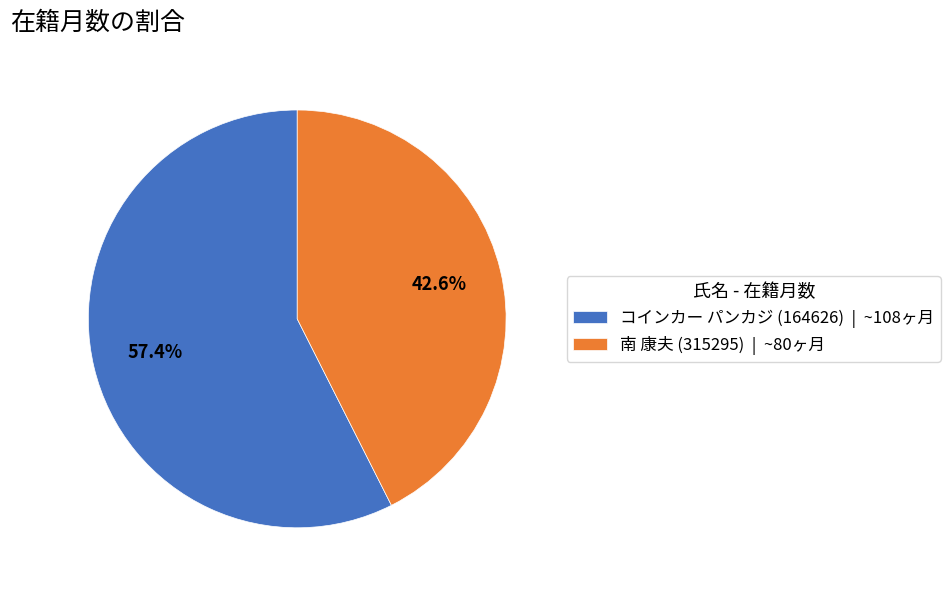

Approximately how many times larger is the value at 南 康夫 (315295) compared to コインカー パンカジ (164626)?

0.7